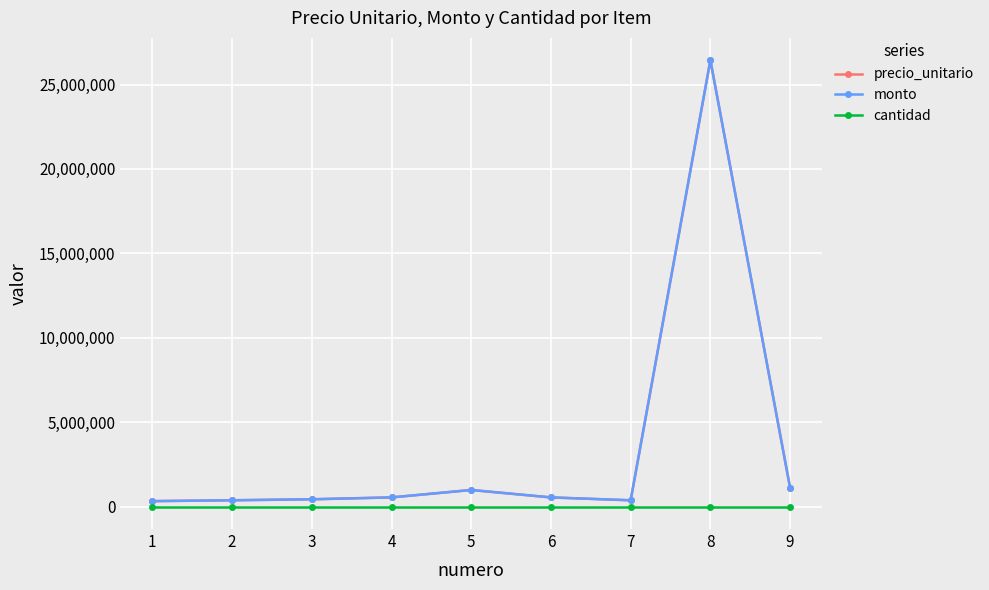

How many lines are shown in the chart?

3